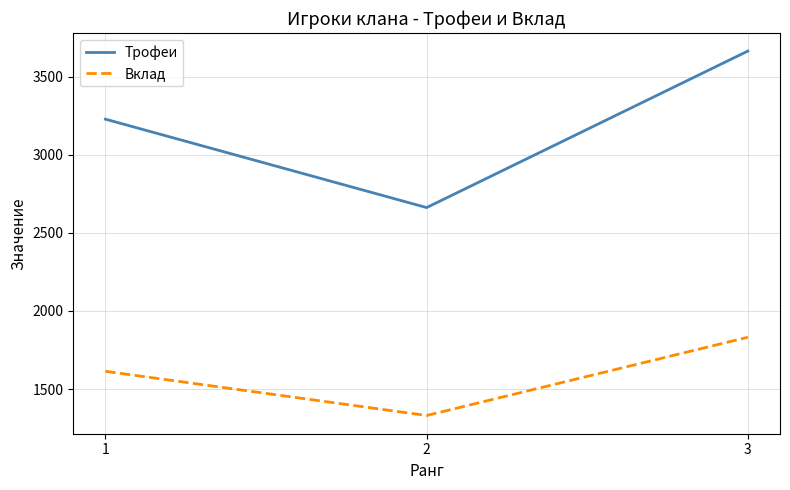

What is the difference between the maximum and minimum values in the Трофеи series?

1002